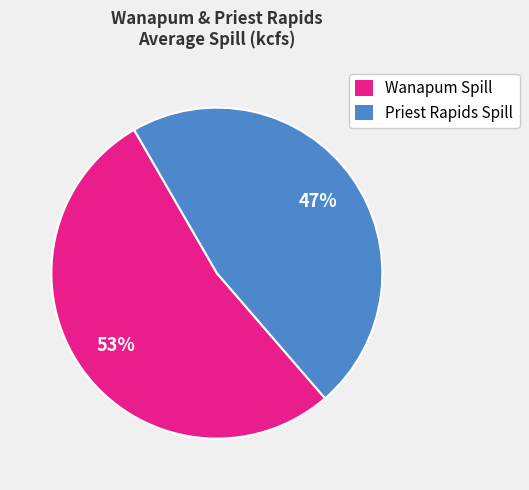

Is there any slice that represents more than half of the pie?

Yes